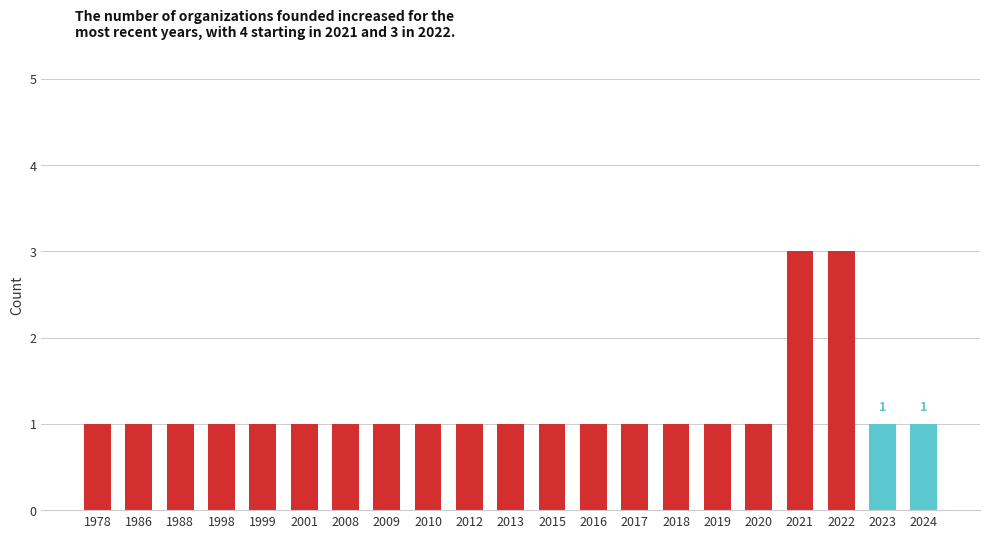

What is the value of the 2nd bar from the left?

1